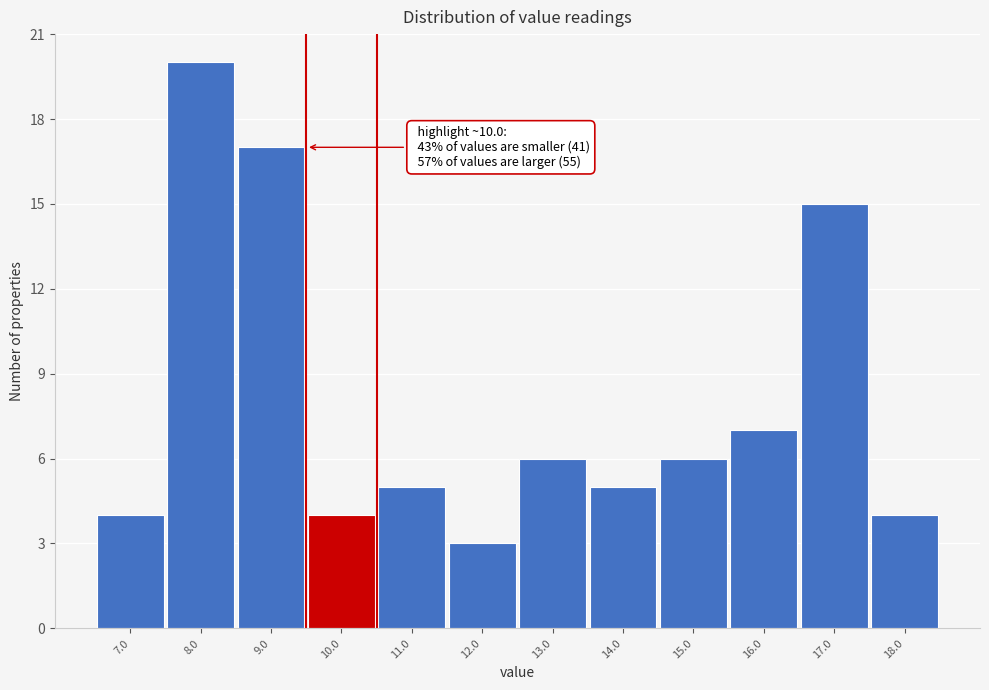

Reading left to right, what are all the values shown in this chart?

4	20	17	4	5	3	6	5	6	7	15	4